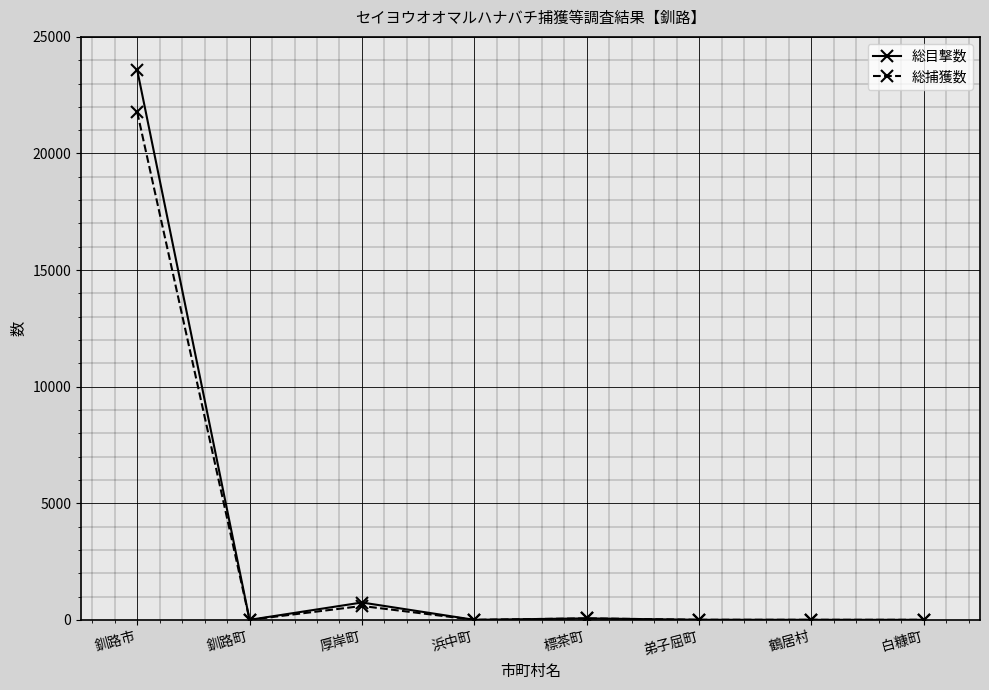

What is the difference between the 総目撃数 values at 白糠町 and 弟子屈町?

2